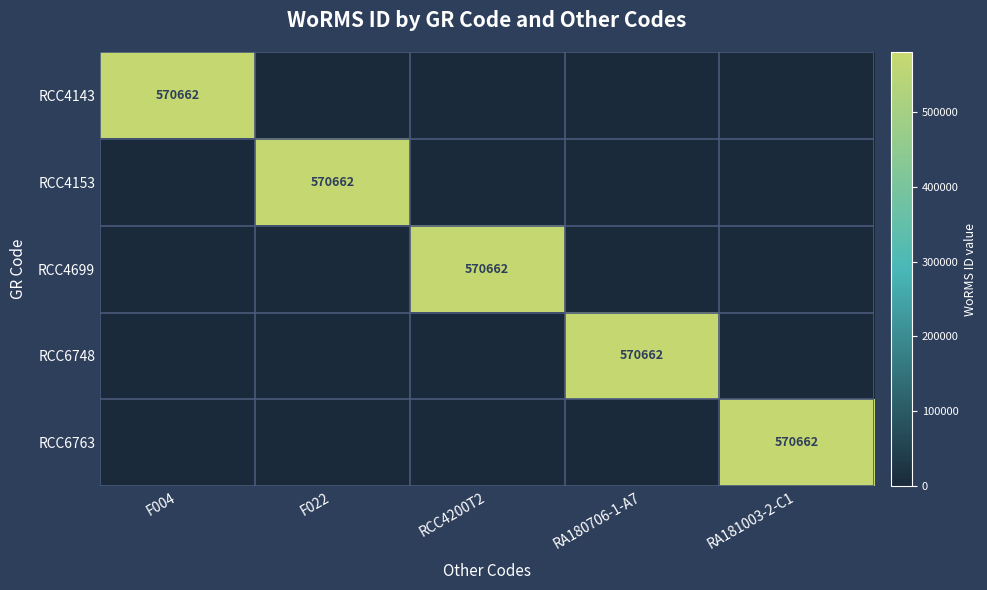

At which category does the chart reach its peak across all series?

F004